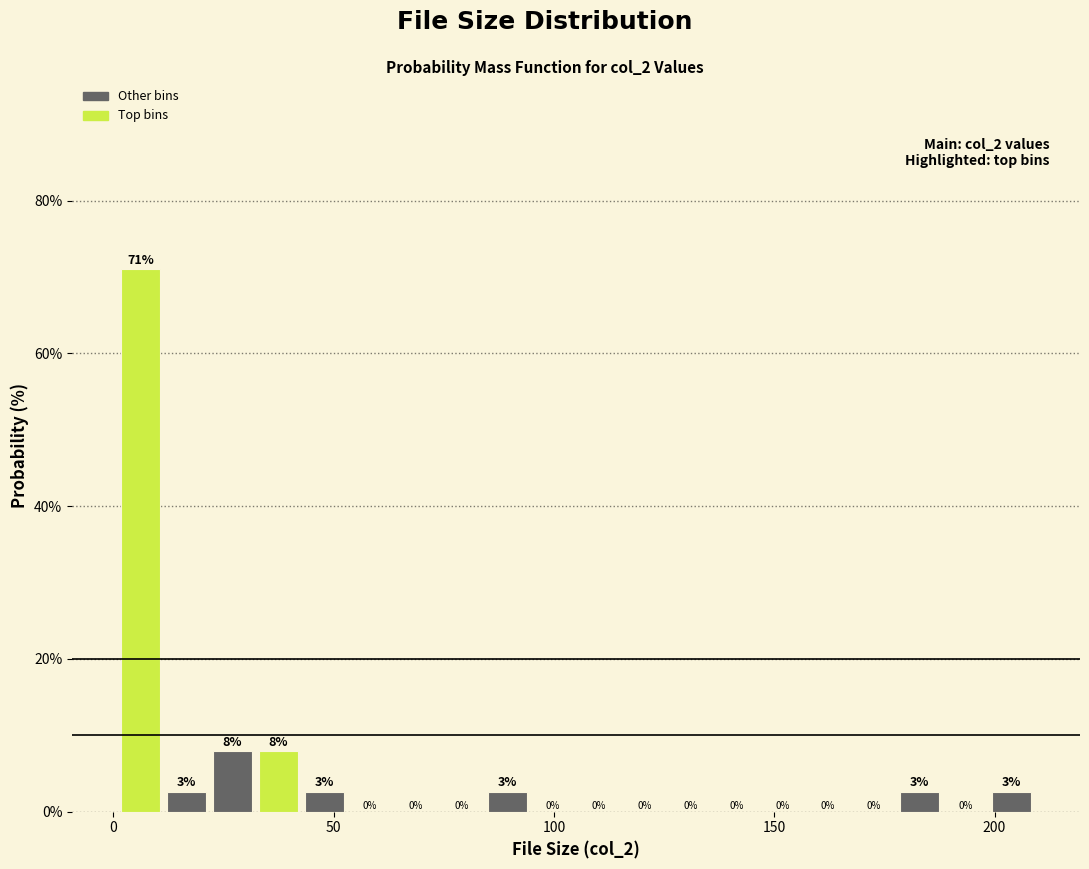

Around what value on the x-axis is the tallest bar? Give the approximate position of its centre, as read against the axis.

5